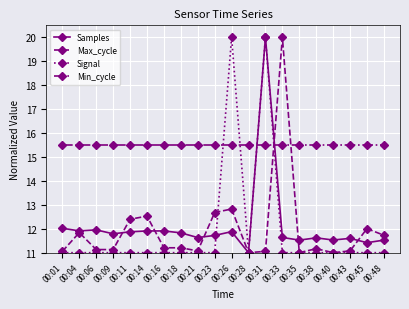

The value of Signal at 00:23 is 17.4. True or false?

False